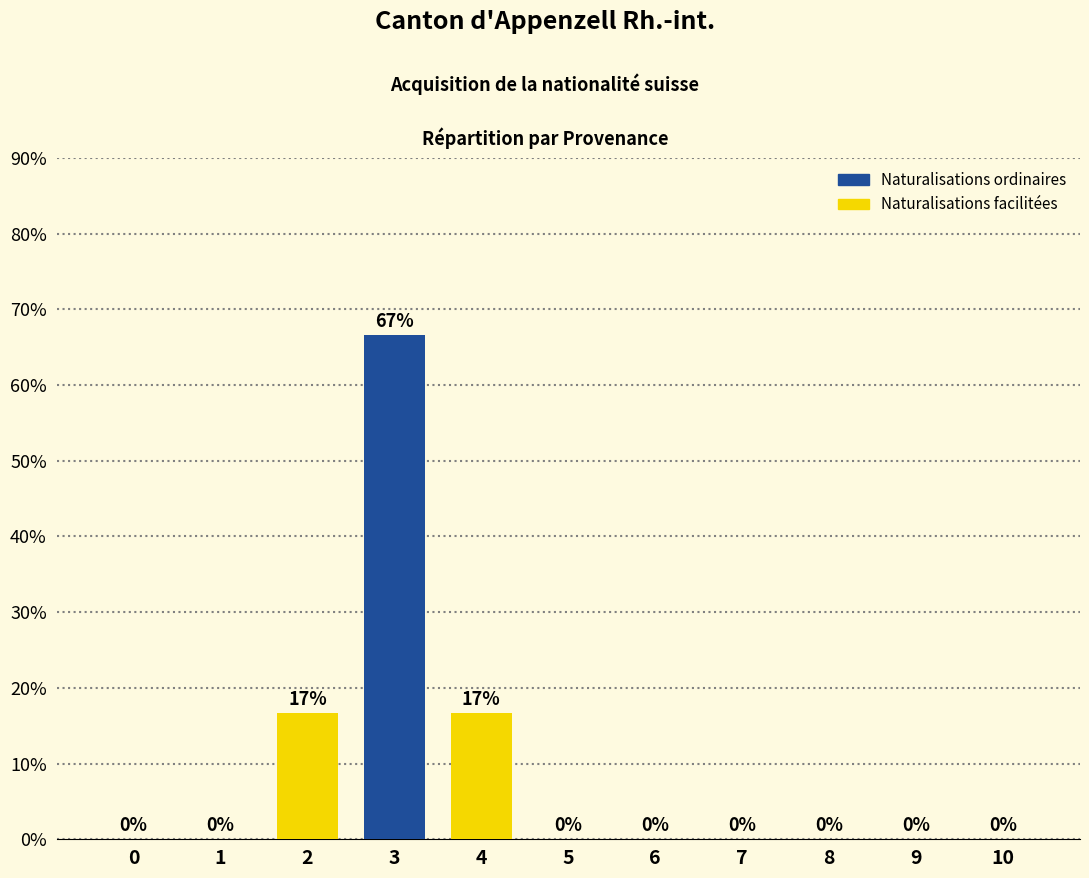

Which has a higher value, 3 or 9?

3